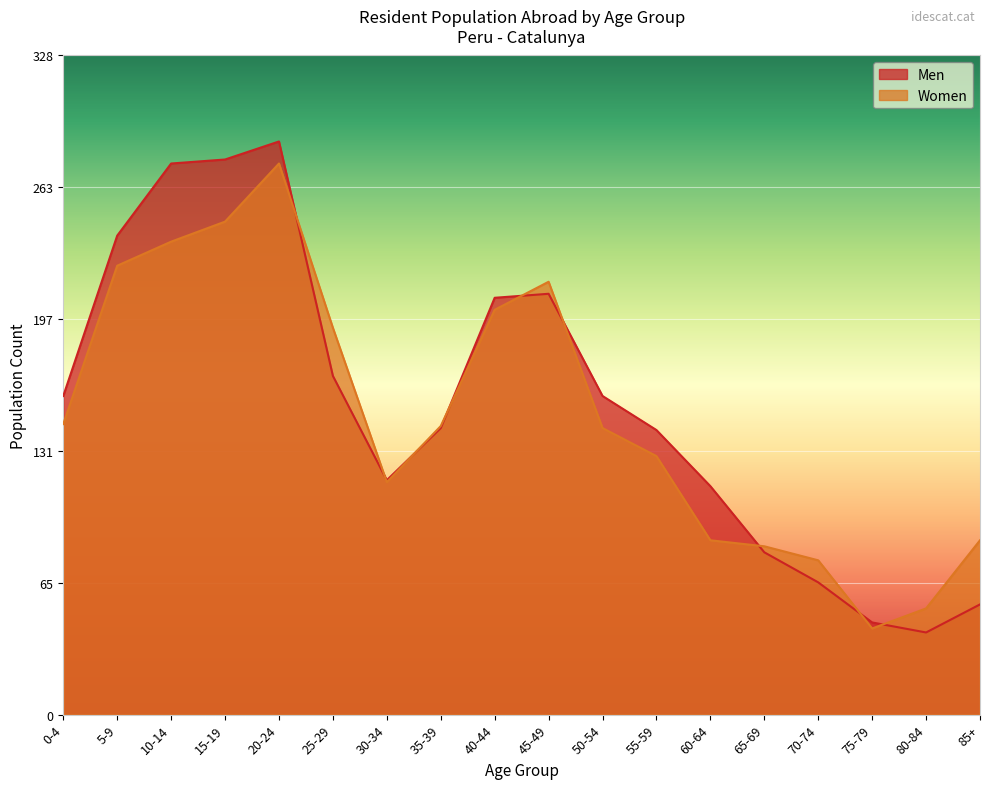

Count the number of data series in this chart.

2